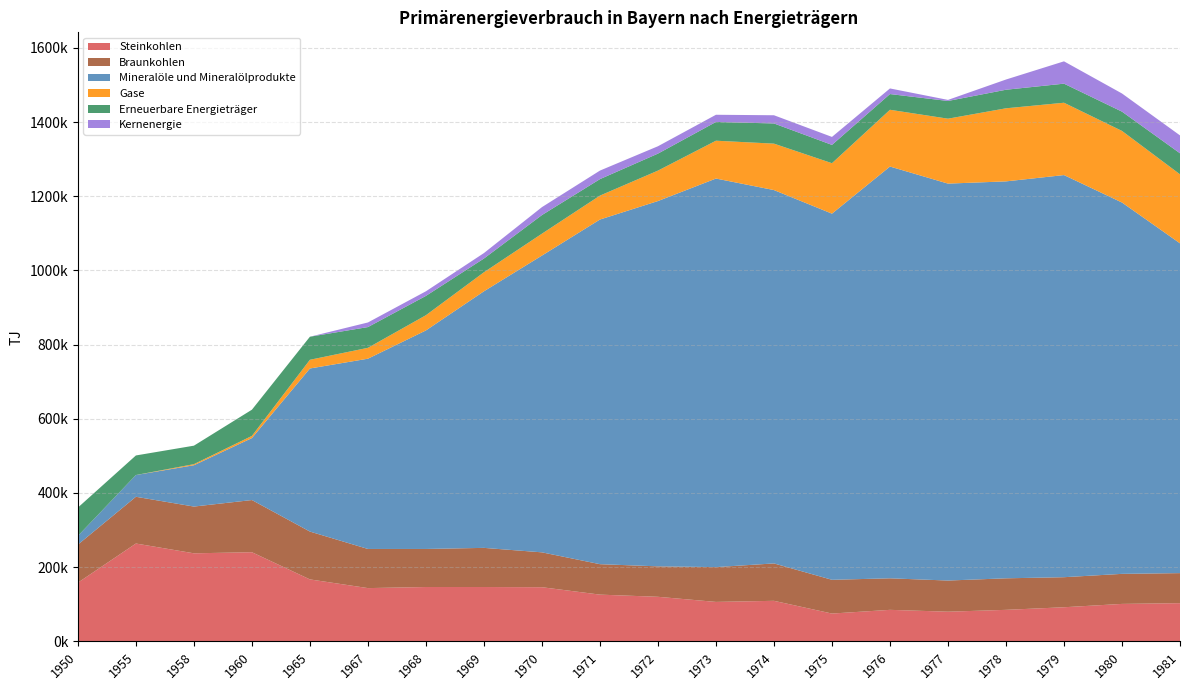

Reading right to left, list all the values displayed in this chart.

Steinkohlen: 1981=103000.0	1980=101000.0	1979=92000.0	1978=85000.0	1977=80000.0	1976=85000.0	1975=75000.0	1974=109318.8	1973=106388.0	1972=120162.8	1971=126024.4	1970=146000.0	1969=146540.0	1968=146540.0	1967=143609.2	1965=167055.6	1960=240325.6	1958=237394.8	1955=263772.0	1950=158263.2
Braunkohlen: 1981=81000.0	1980=81000.0	1979=81000.0	1978=85000.0	1977=84000.0	1976=85000.0	1975=91000.0	1974=100819.5	1973=93785.6	1972=82062.4	1971=82062.4	1970=94000.0	1969=105508.8	1968=102578.0	1967=105508.8	1965=128955.2	1960=140678.4	1958=126024.4	1955=126024.4	1950=102578.0
Mineralöle und Mineralölprodukte: 1981=889000.0	1980=1001000.0	1979=1084000.0	1978=1070000.0	1977=1070000.0	1976=1110000.0	1975=987000.0	1974=1006436.7	1973=1047467.9	1972=984748.8	1971=929063.6	1970=800000.0	1969=691668.8	1968=589090.8	1967=512890.0	1965=439620.0	1960=167055.6	1958=111370.4	1955=58616.0	1950=23446.4
Gase: 1981=186000.0	1980=193000.0	1979=195000.0	1978=197000.0	1977=175000.0	1976=153000.0	1975=136000.0	1974=125145.2	1973=101991.8	1972=82062.4	1971=64477.6	1970=59000.0	1969=51289.0	1968=41031.2	1967=29308.0	1965=23446.4	1960=5861.6	1958=2930.8	1955=0.0	1950=0.0
Erneuerbare Energieträger: 1981=56704.6	1980=52000.0	1979=51394.8	1978=50028.7	1977=47730.2	1976=42400.2	1975=49335.6	1974=54423.9	1973=50526.2	1972=45802.7	1971=44433.2	1970=50203.2	1969=37043.8	1968=52094.4	1967=55957.6	1965=62186.8	1960=70608.8	1958=49823.6	1955=52754.4	1950=76410.8
Kernenergie: 1981=48252.7	1980=48916.0	1979=60195.9	1978=27530.0	1977=2883.2	1976=15117.7	1975=21523.5	1974=22111.5	1973=19397.3	1972=19857.7	1971=23039.8	1970=21392.5	1969=14716.2	1968=12414.4	1967=12403.5	1965=0.0	1960=0.0	1958=0.0	1955=0.0	1950=0.0